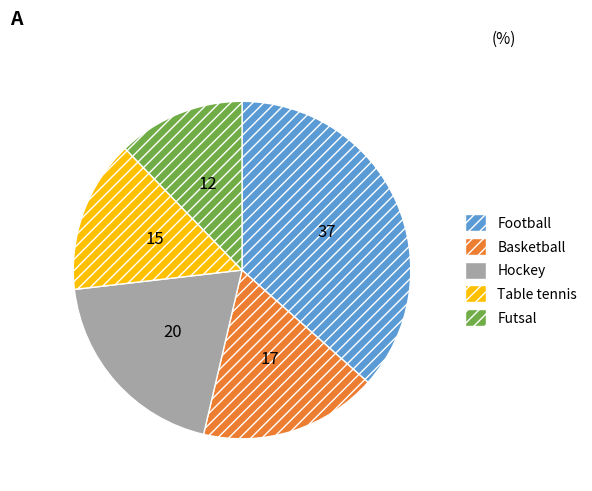

How many segments does this pie chart have?

5